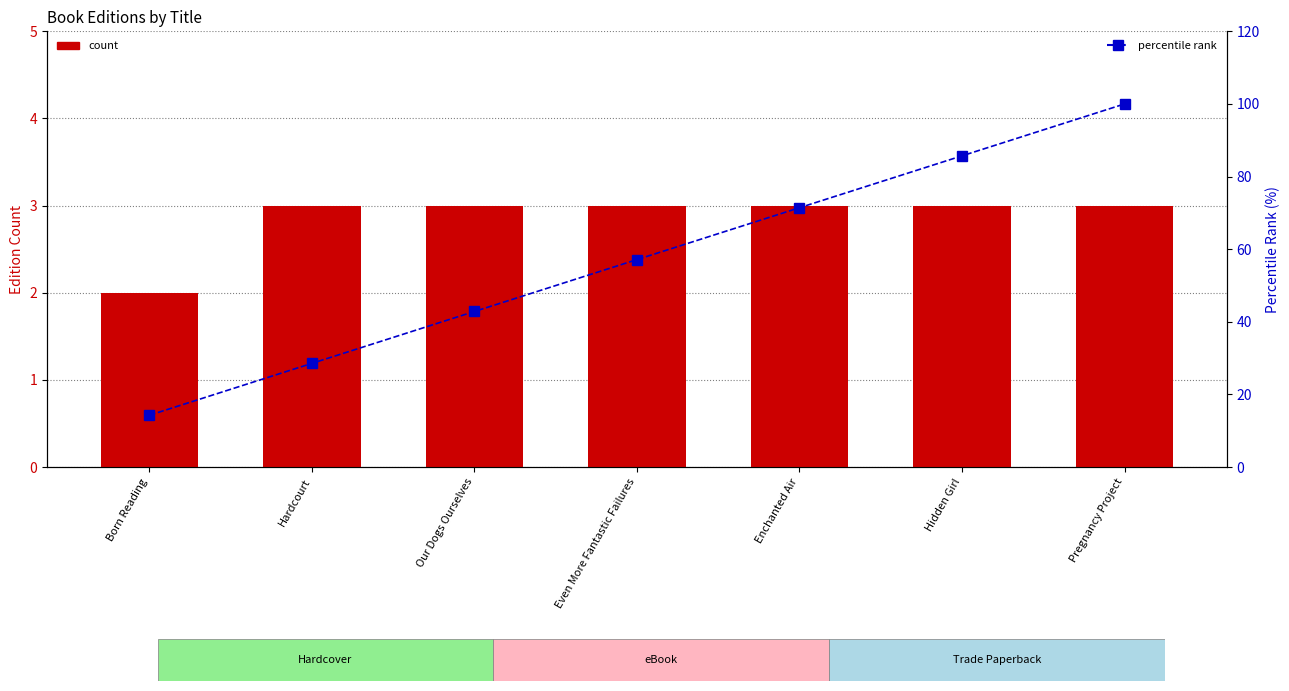

Reading right to left, what are all the values shown in this chart?

count: Pregnancy Project=3.0	Hidden Girl=3.0	Enchanted Air=3.0	Even More Fantastic Failures=3.0	Our Dogs Ourselves=3.0	Hardcourt=3.0	Born Reading=2.0
percentile rank within the sample: Pregnancy Project=100.0	Hidden Girl=85.7	Enchanted Air=71.4	Even More Fantastic Failures=57.1	Our Dogs Ourselves=42.9	Hardcourt=28.6	Born Reading=14.3